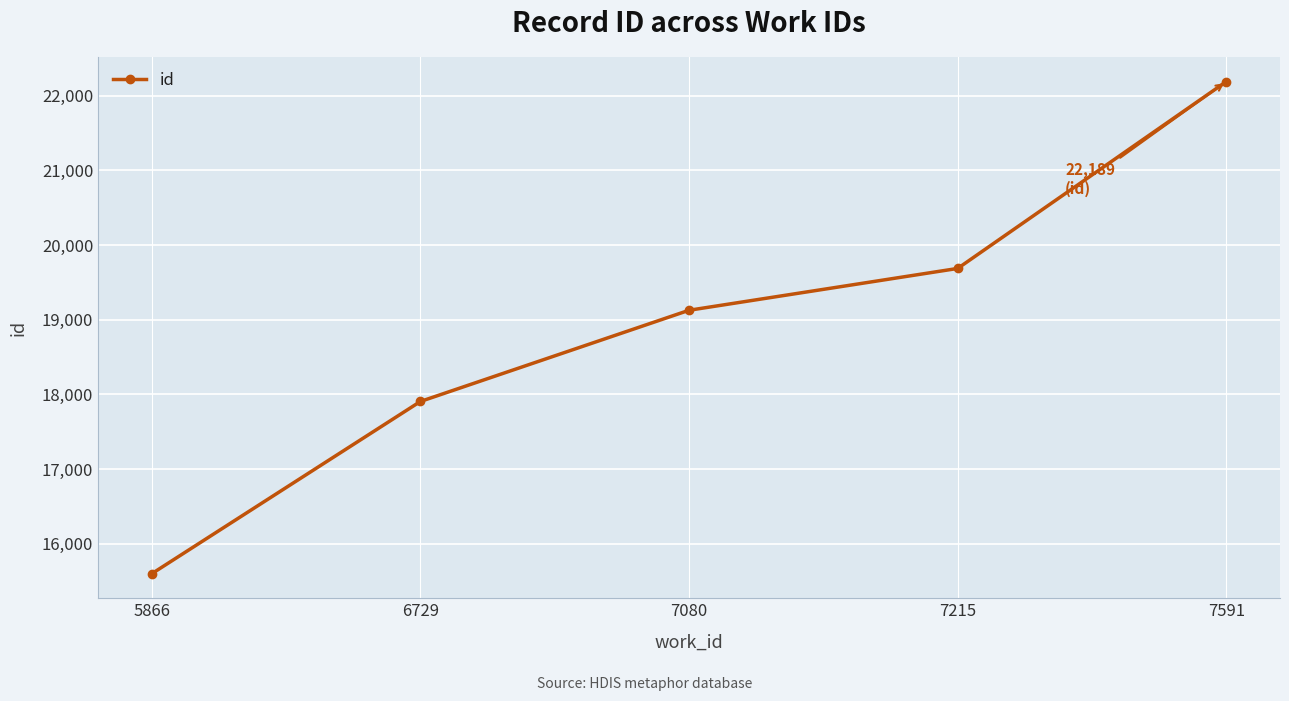

What is the difference between the values at 7080 and 7215?

560